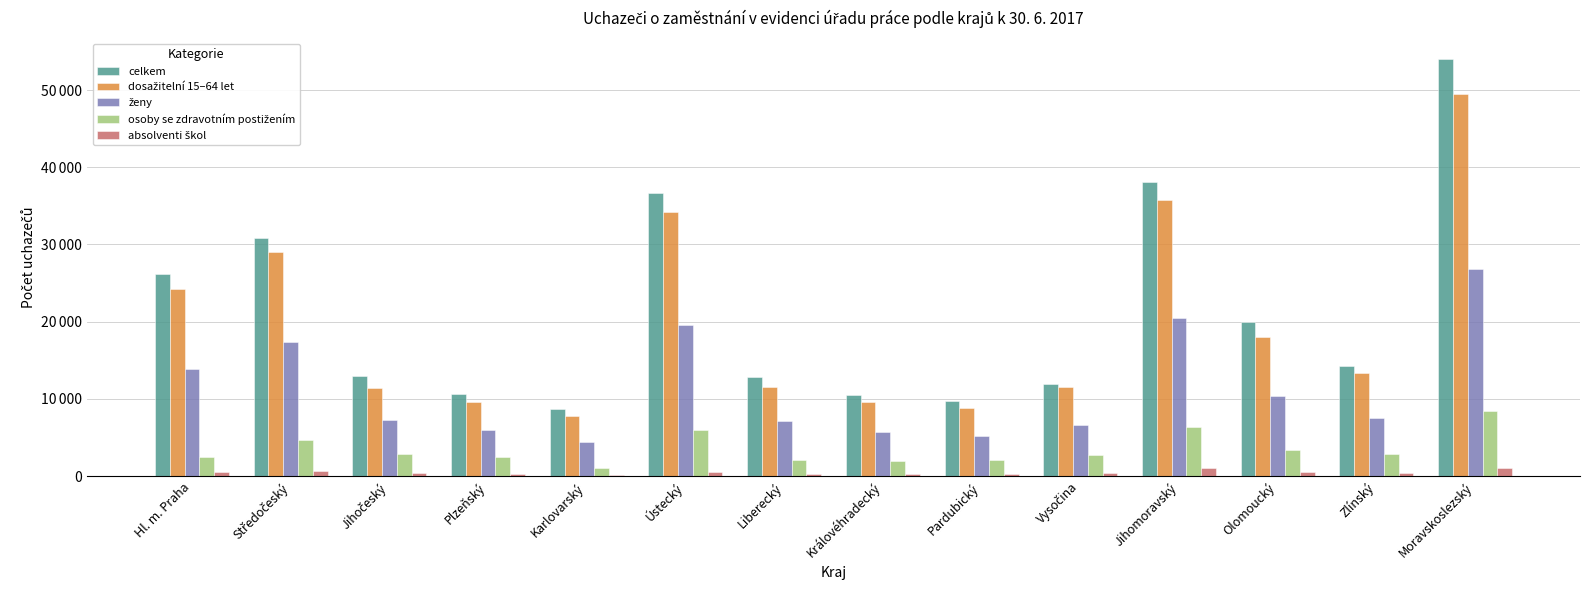

What value does the ženy series have at Pardubický?

5263